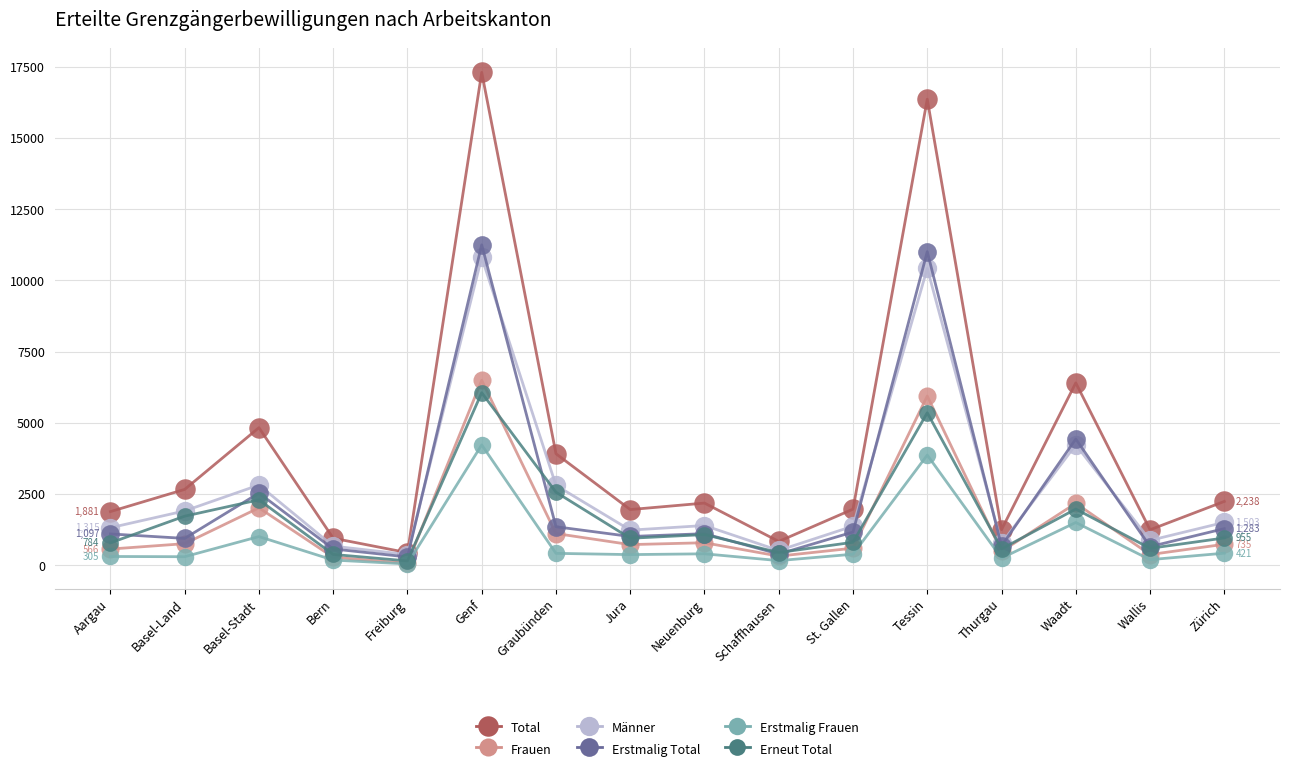

Which series has the largest total across all categories?

Total